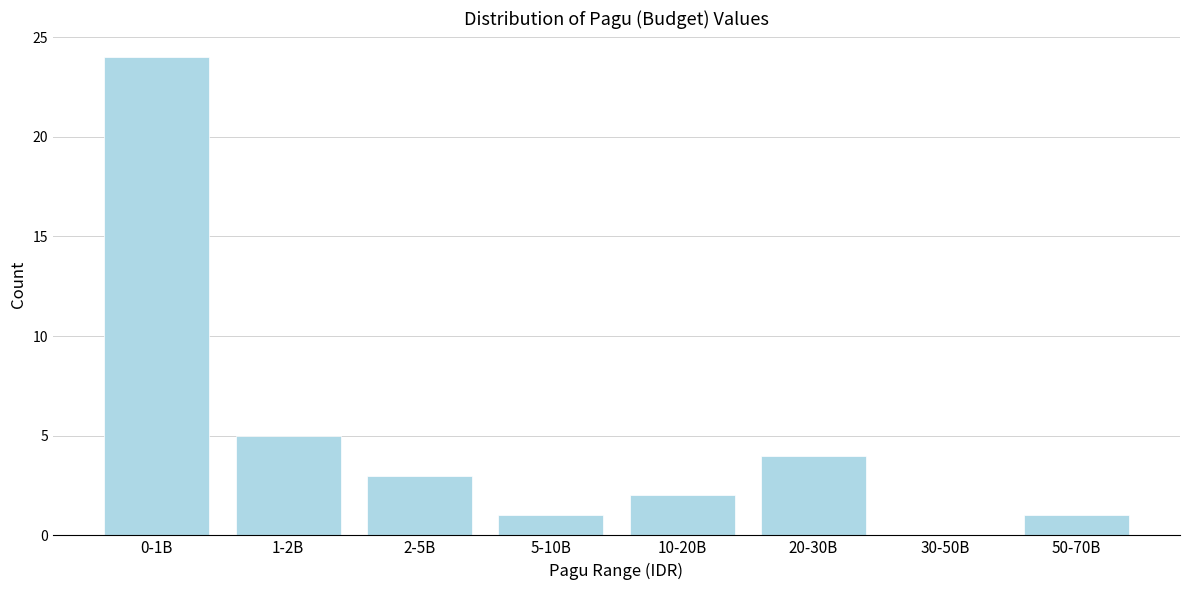

Reading left to right, transcribe all the data shown in this chart.

0-1B=24	1-2B=5	2-5B=3	5-10B=1	10-20B=2	20-30B=4	30-50B=0	50-70B=1